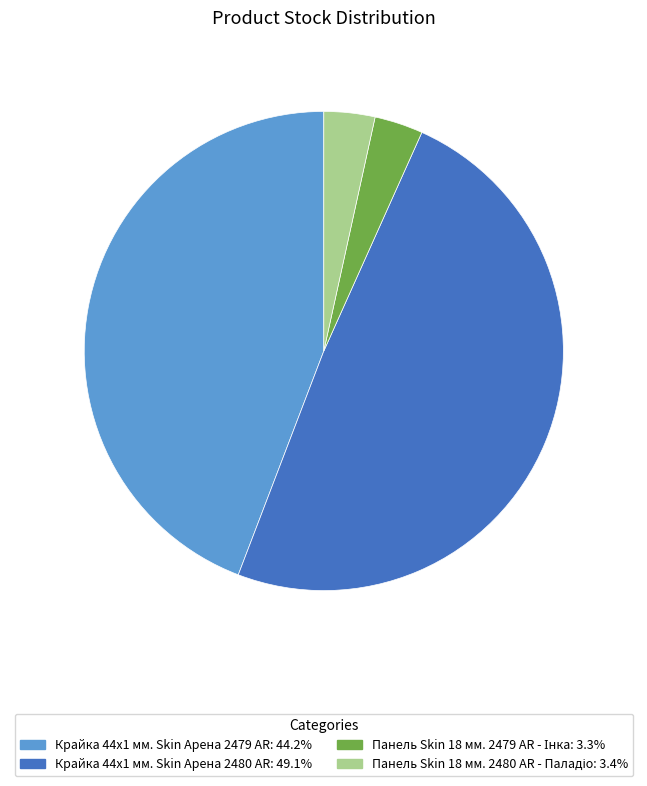

Is there a majority slice in this chart?

No